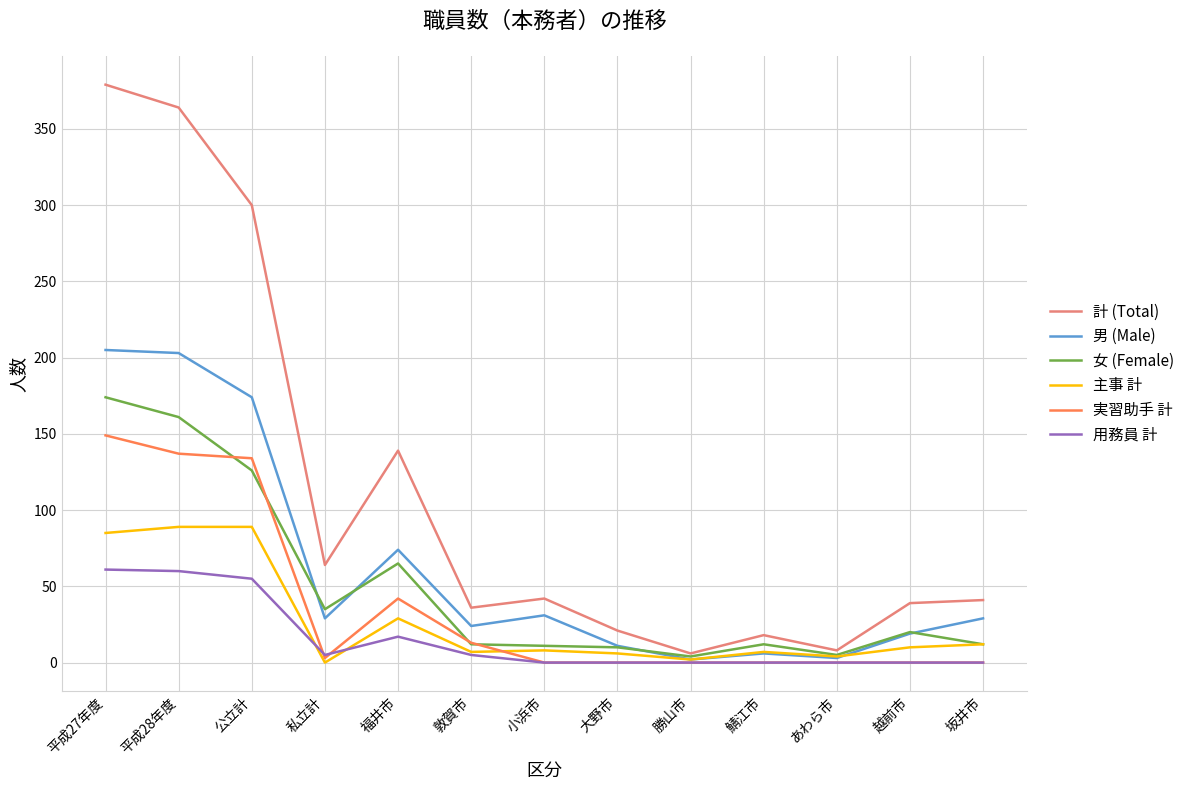

At which category is the sum across all series the highest?

平成27年度